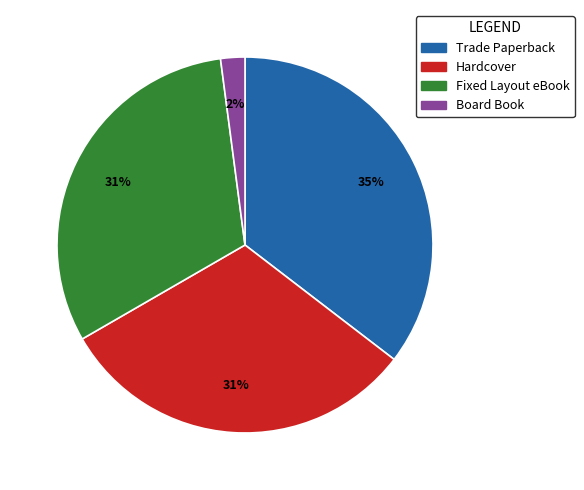

The Fixed Layout eBook slice represents 31% of the pie. True or false?

True